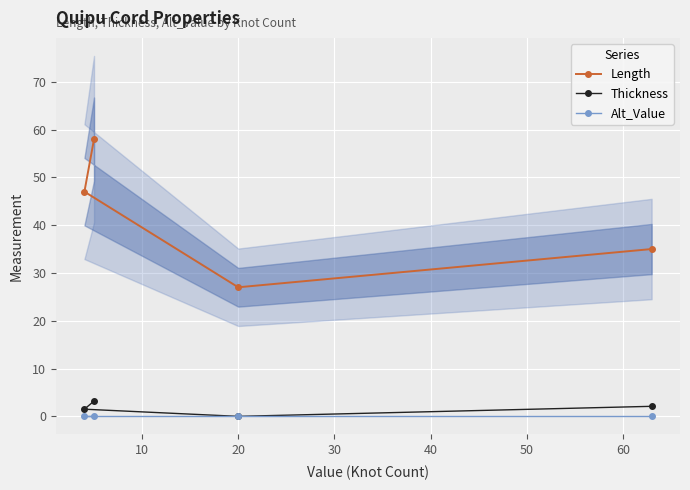

How many Length values are between 35 and 58?

3